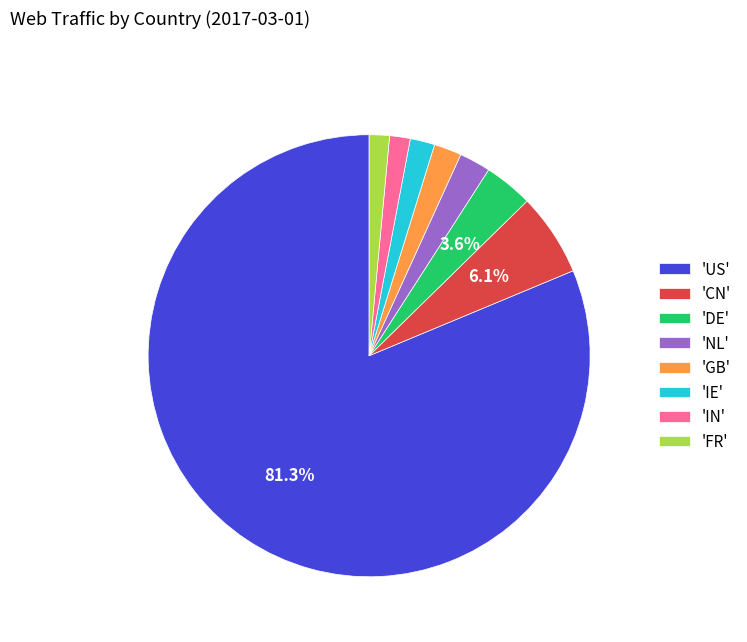

Combined, do 'IN' and 'GB' account for over 50%?

No